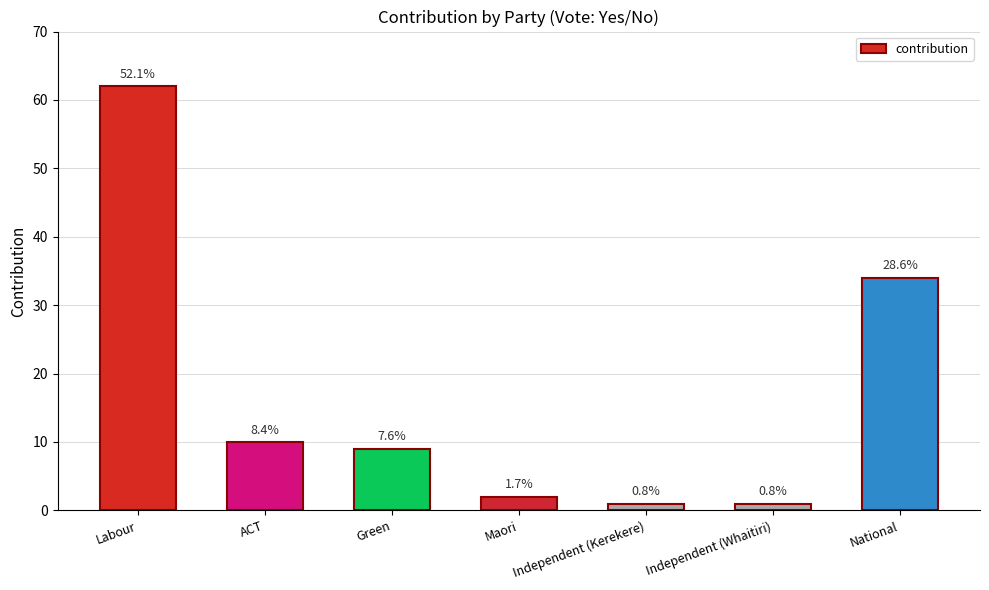

At which category does the chart reach its minimum across all series?

Independent (Kerekere)